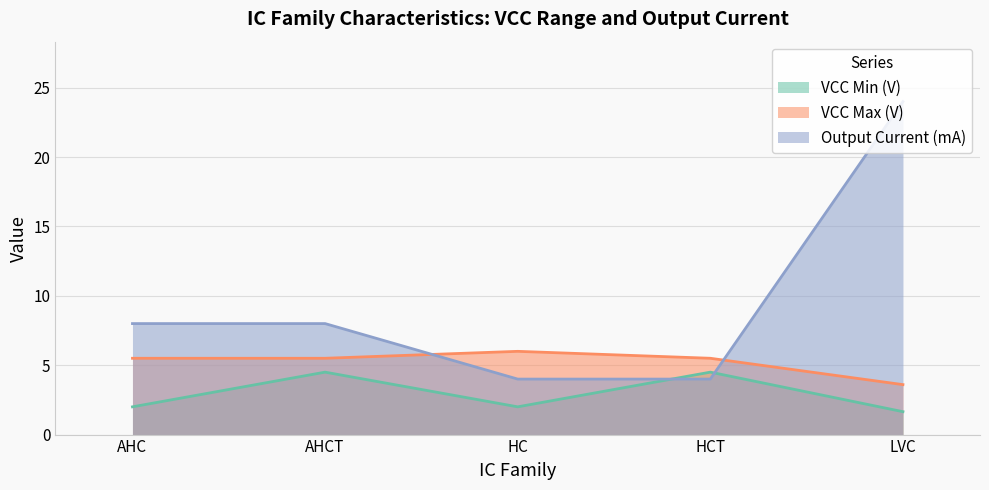

What is the difference between the maximum and minimum values in the Output Current (mA) series?

20.0